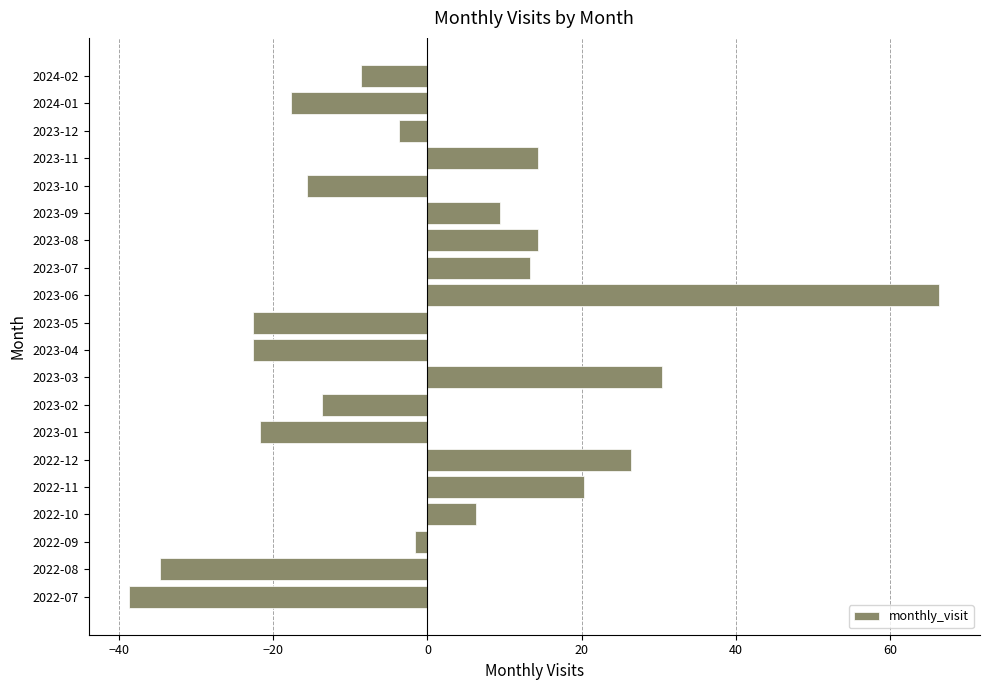

What is the change in value from 2022-07 to 2023-05?

+16.0